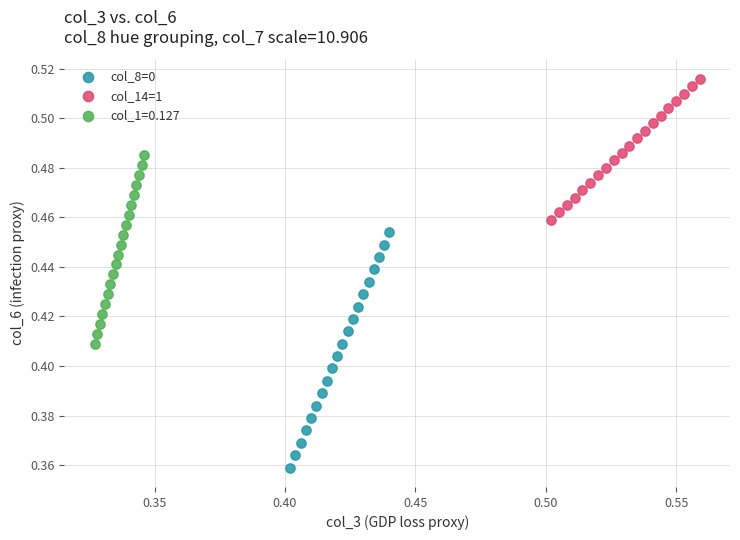

Which series has the largest Y range (max minus min)?

col_8=0